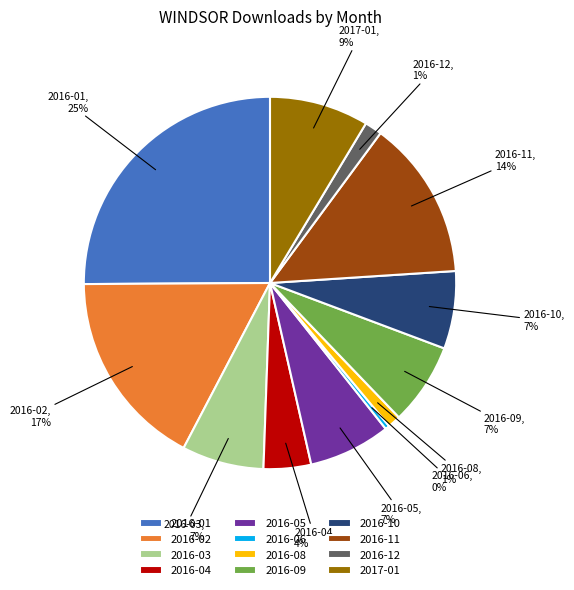

Do 2016-06 and 2017-01 together represent more than half of the pie?

No